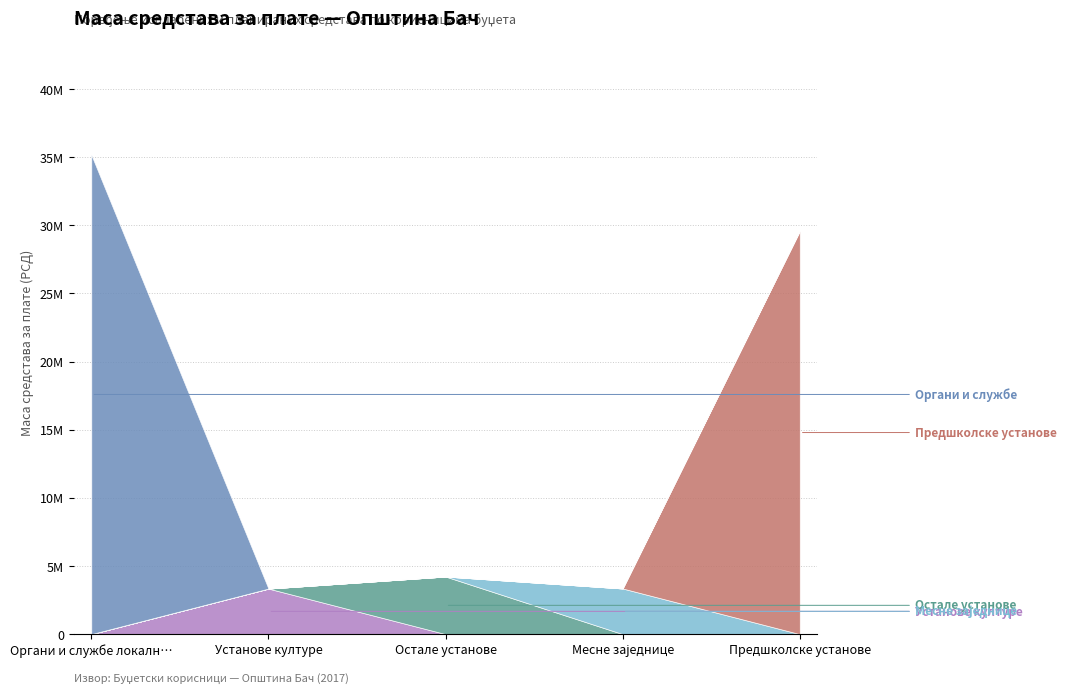

Does the chart have visible grid lines?

Yes